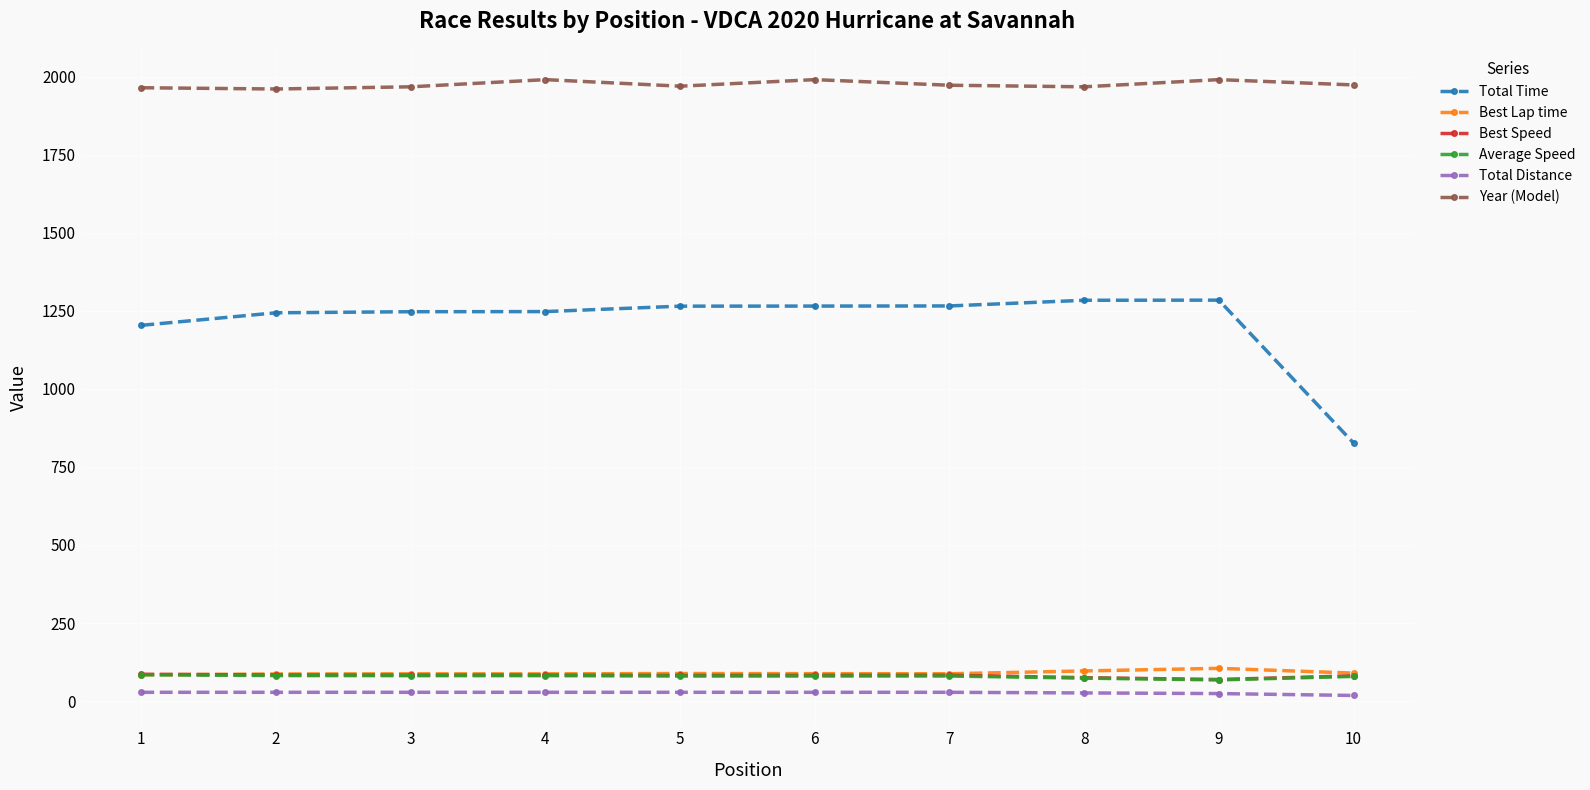

True or false: Year (Model) and Best Speed intersect in this chart.

False